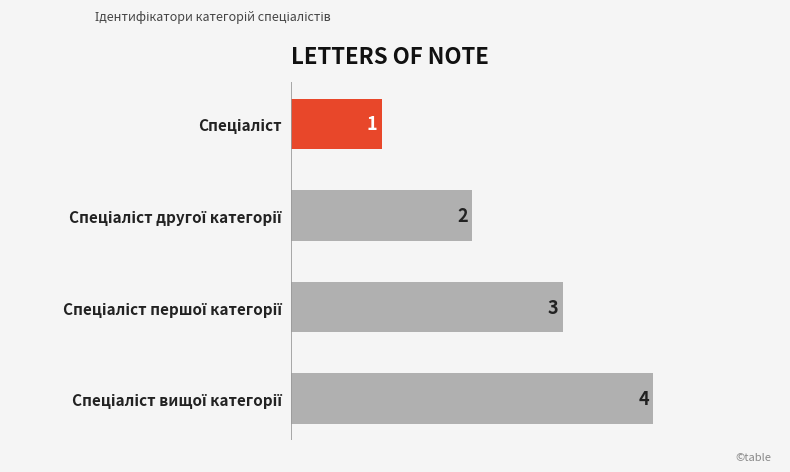

What is the sum of all values?

10